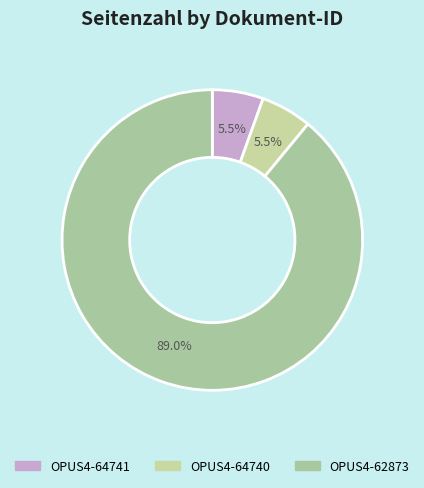

The OPUS4-64740 slice represents 5% of the pie. True or false?

True